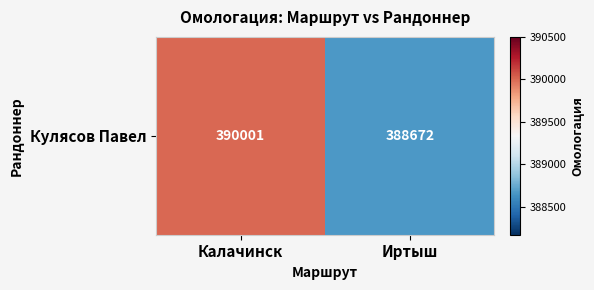

Reading left to right, transcribe all the data shown in this chart.

390001	388672